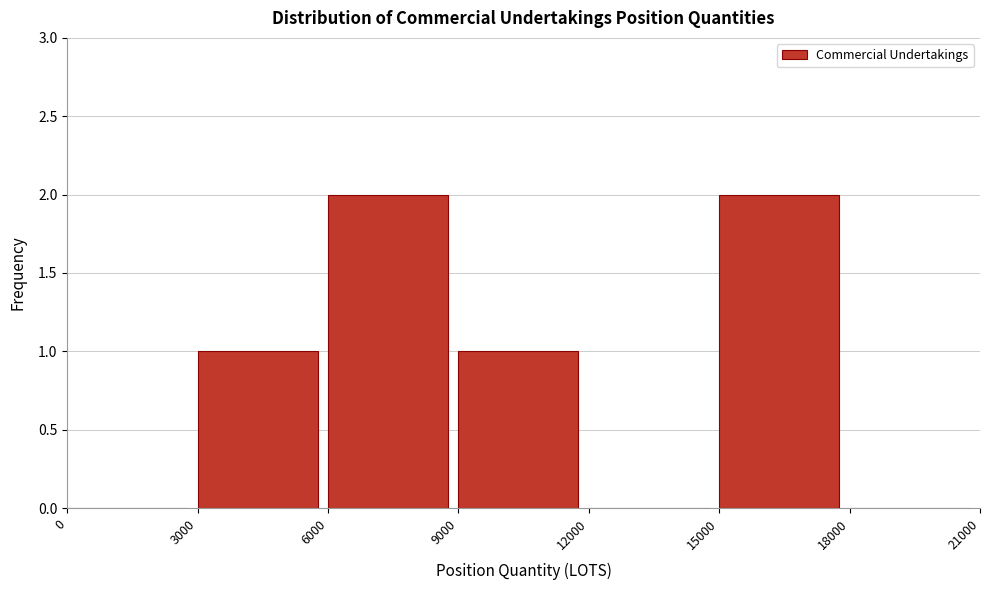

What is the height of the bar covering 6000 to 9000 on the x-axis? The values are not printed on the chart, so give them approximately, as read against the axis.

2